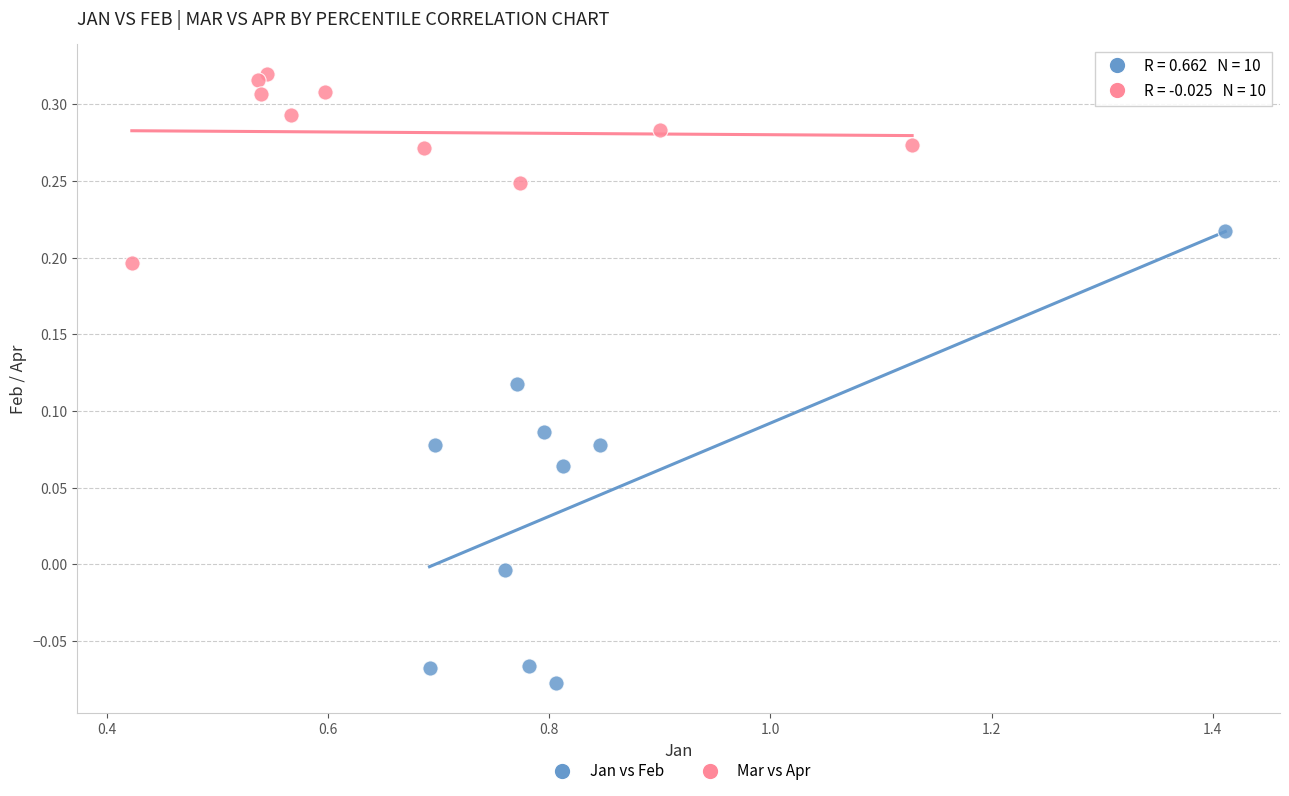

Which series has the widest spread of Y values?

Jan vs Feb